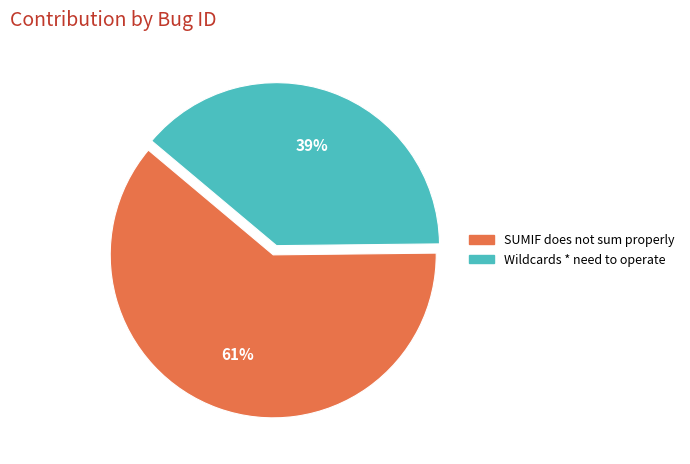

How many segments does this pie chart have?

2